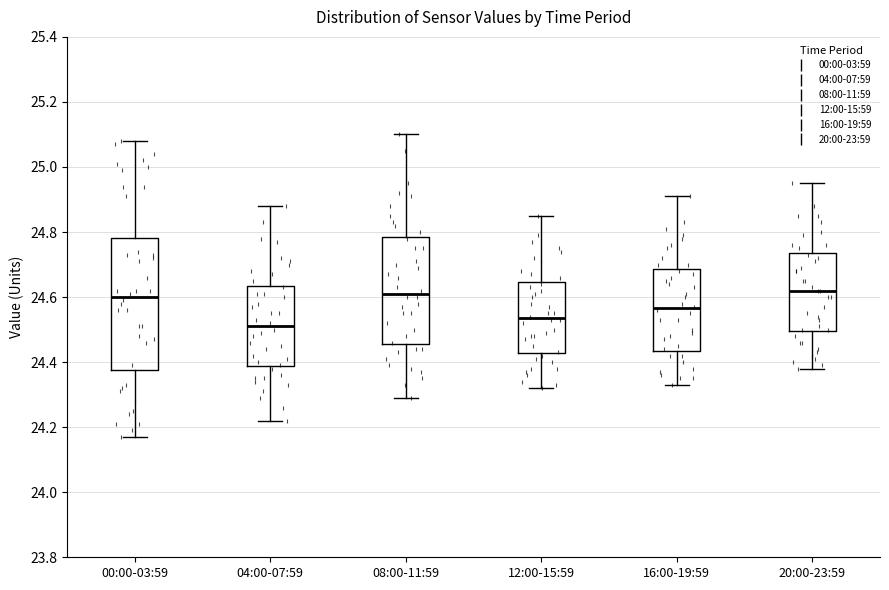

Reading left to right, read every box against the y-axis: the position of its median line, the range the box covers, and the ends of its whiskers. The values are not printed on the chart, so give them approximately, as read against the axis.

00:00-03:59: median 24.60, box 24.38 to 24.78, whiskers 24.18 to 25.08
04:00-07:59: median 24.52, box 24.38 to 24.64, whiskers 24.22 to 24.88
08:00-11:59: median 24.62, box 24.46 to 24.78, whiskers 24.30 to 25.10
12:00-15:59: median 24.54, box 24.42 to 24.64, whiskers 24.32 to 24.86
16:00-19:59: median 24.56, box 24.44 to 24.68, whiskers 24.34 to 24.92
20:00-23:59: median 24.62, box 24.50 to 24.74, whiskers 24.38 to 24.96